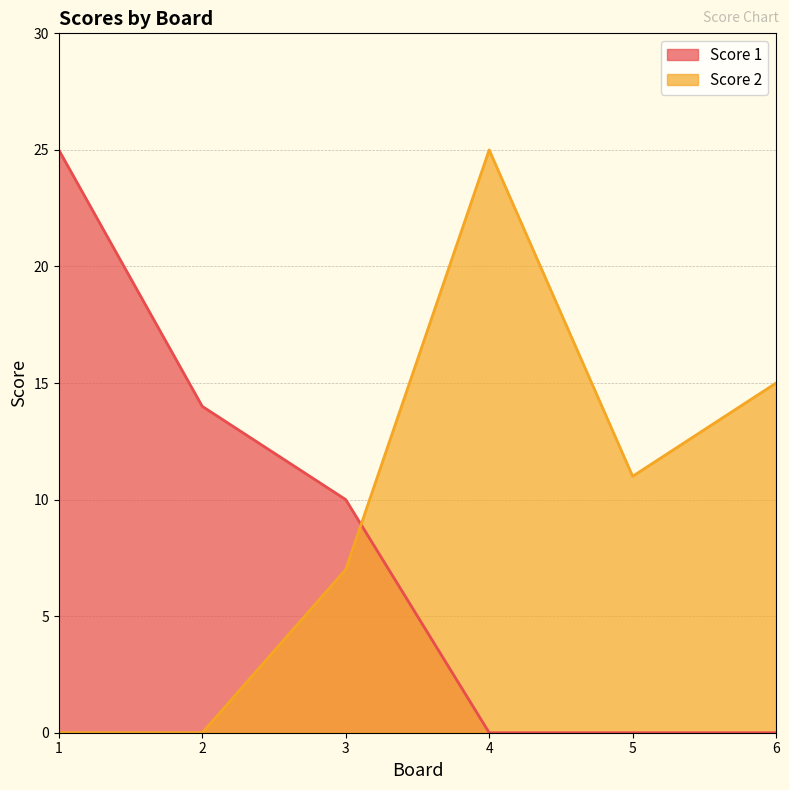

How many values in the Score 2 series exceed 11?

2